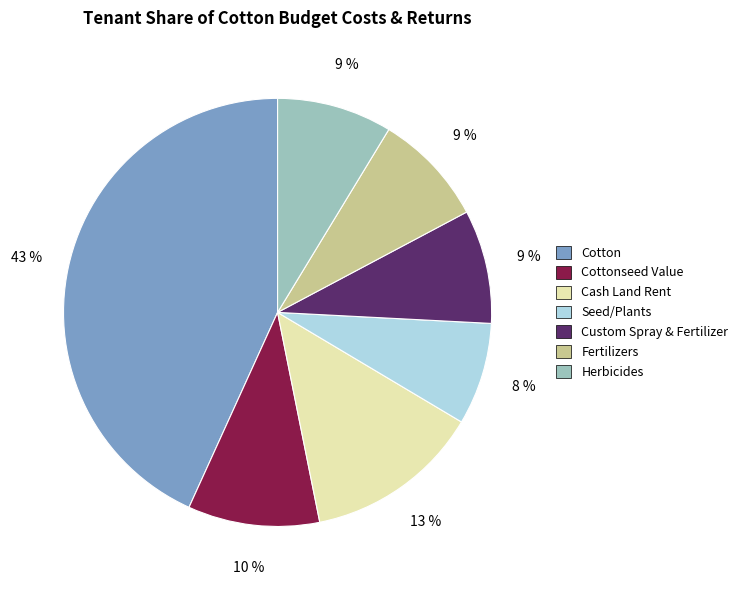

What percentage is the Cottonseed Value slice, to the nearest percent?

10%